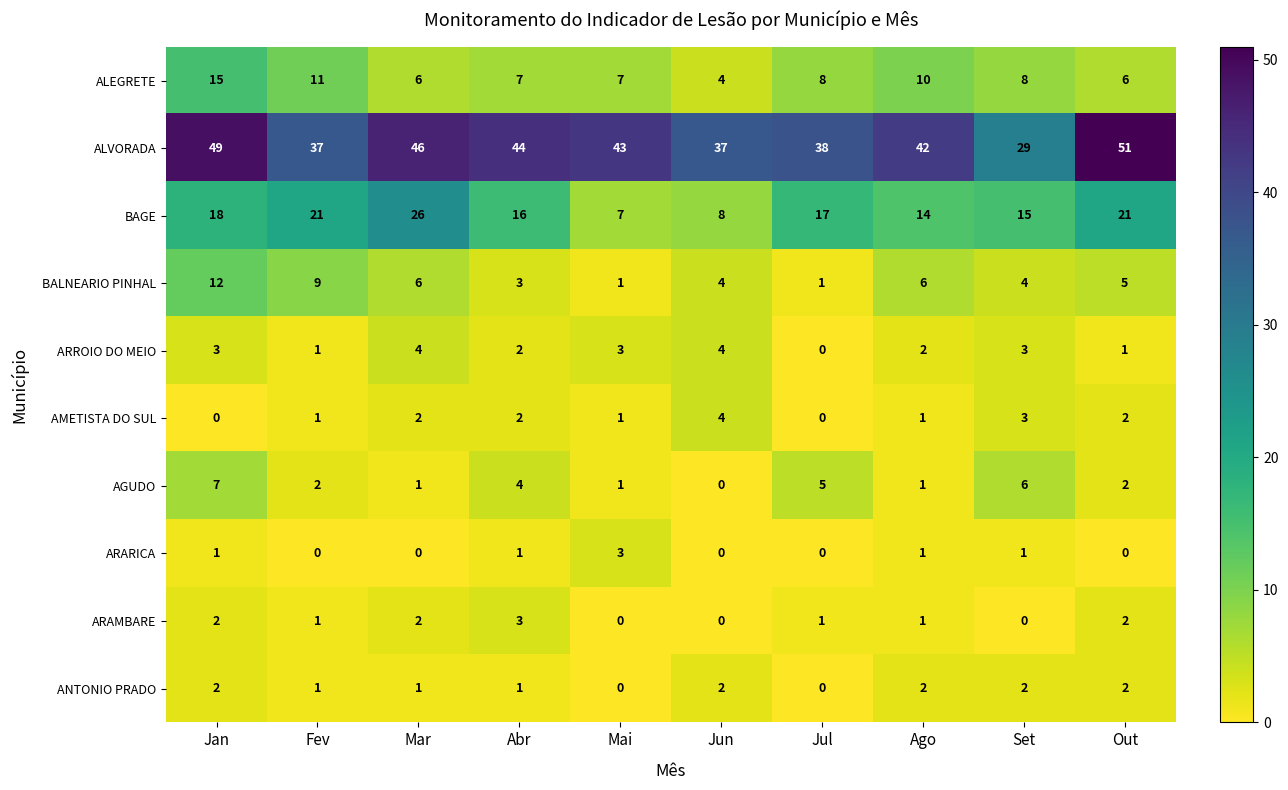

Which series has the largest range (max minus min)?

ALVORADA